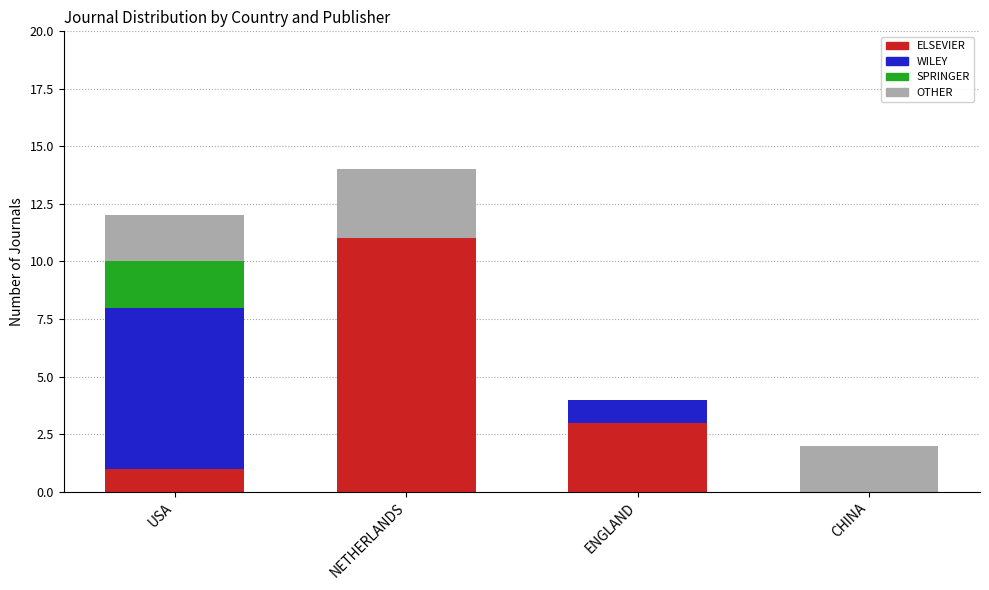

What are all the series names shown in the legend?

ELSEVIER, WILEY, SPRINGER, OTHER